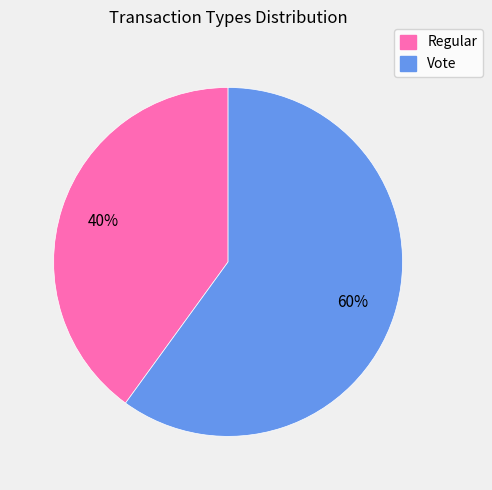

Do Regular and Vote together represent more than half of the pie?

Yes